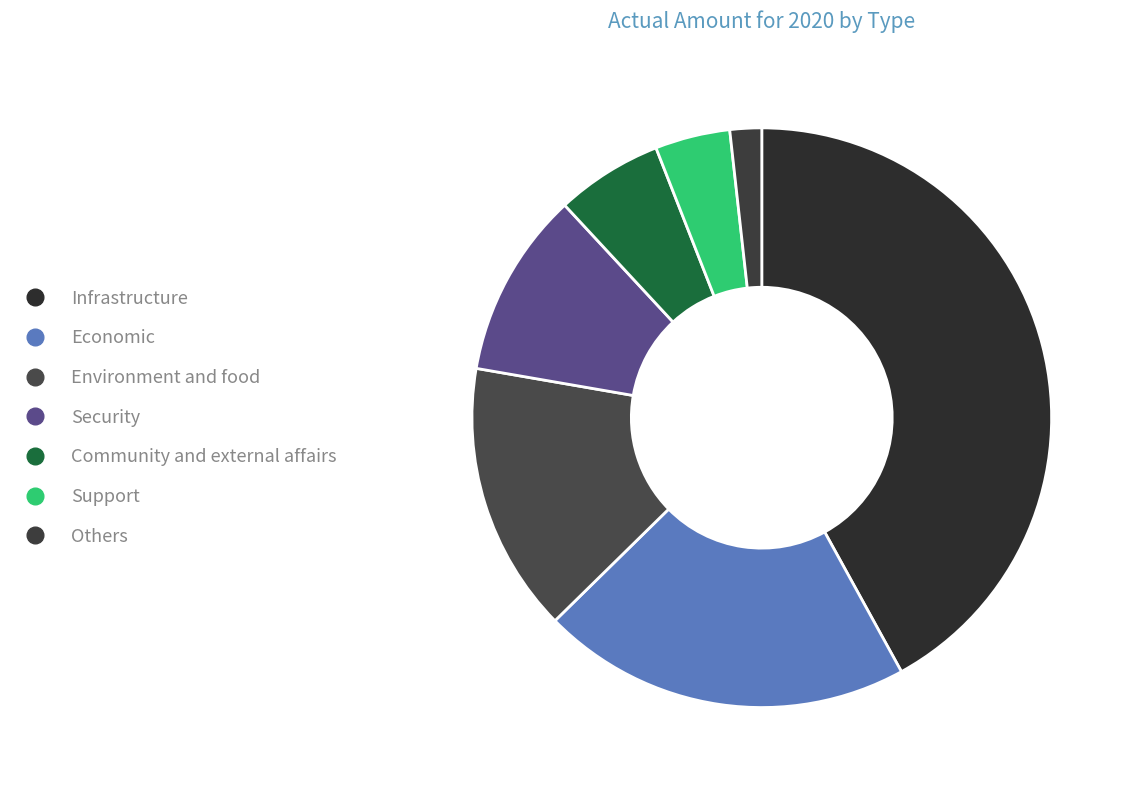

Does Security account for over 50% of the chart?

No